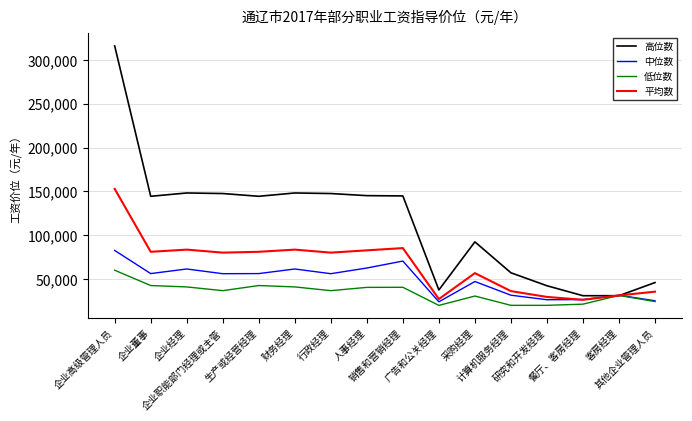

What is the smallest value displayed?

19920.0